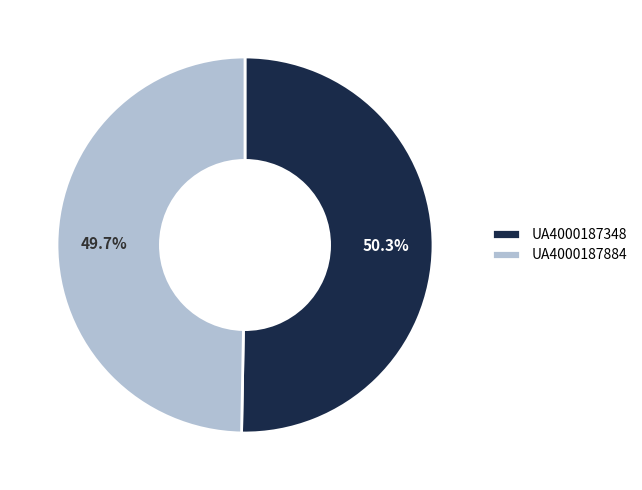

To the nearest percent, what is the difference between the largest and smallest slice percentages?

1%